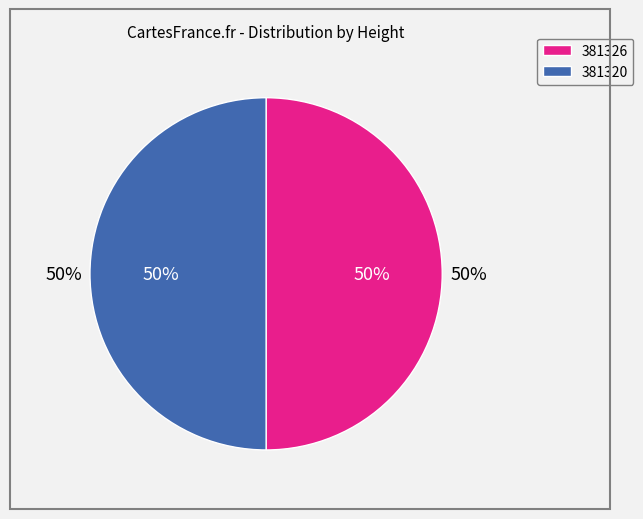

What is the largest slice in the pie chart?

381320